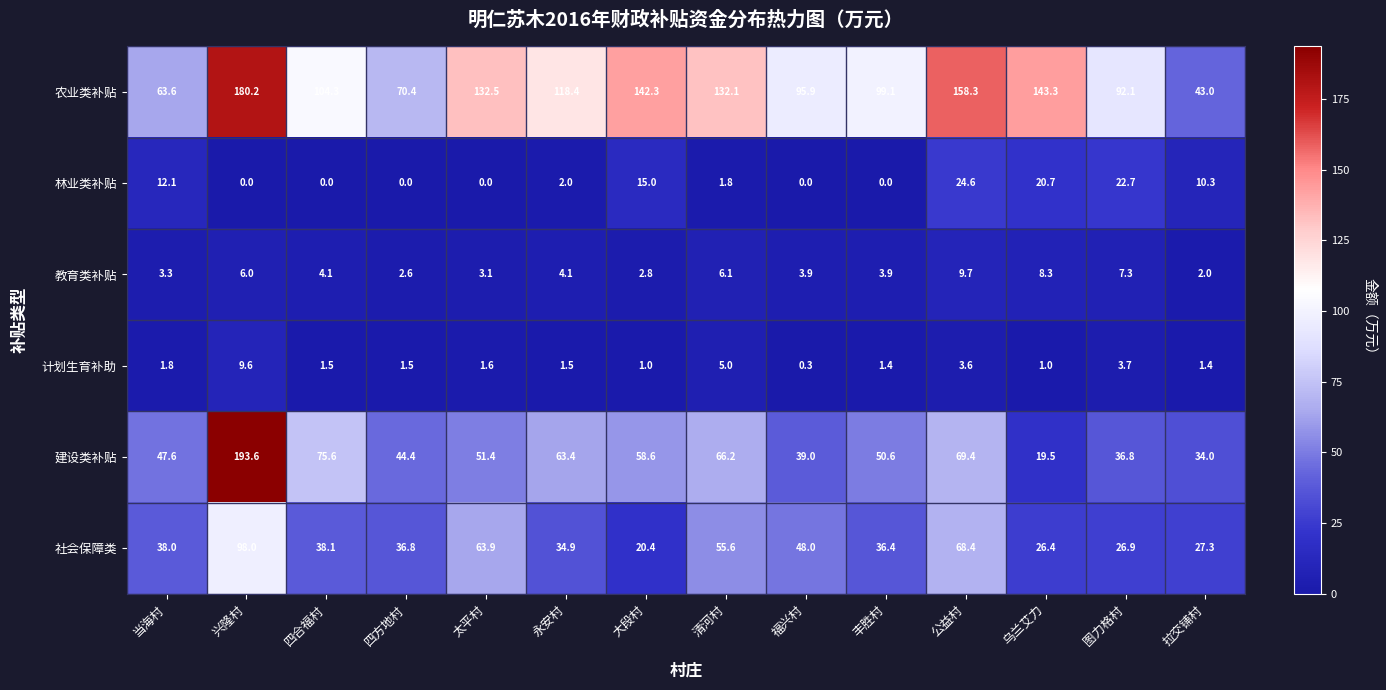

At how many categories does at least one series exceed 81?

11